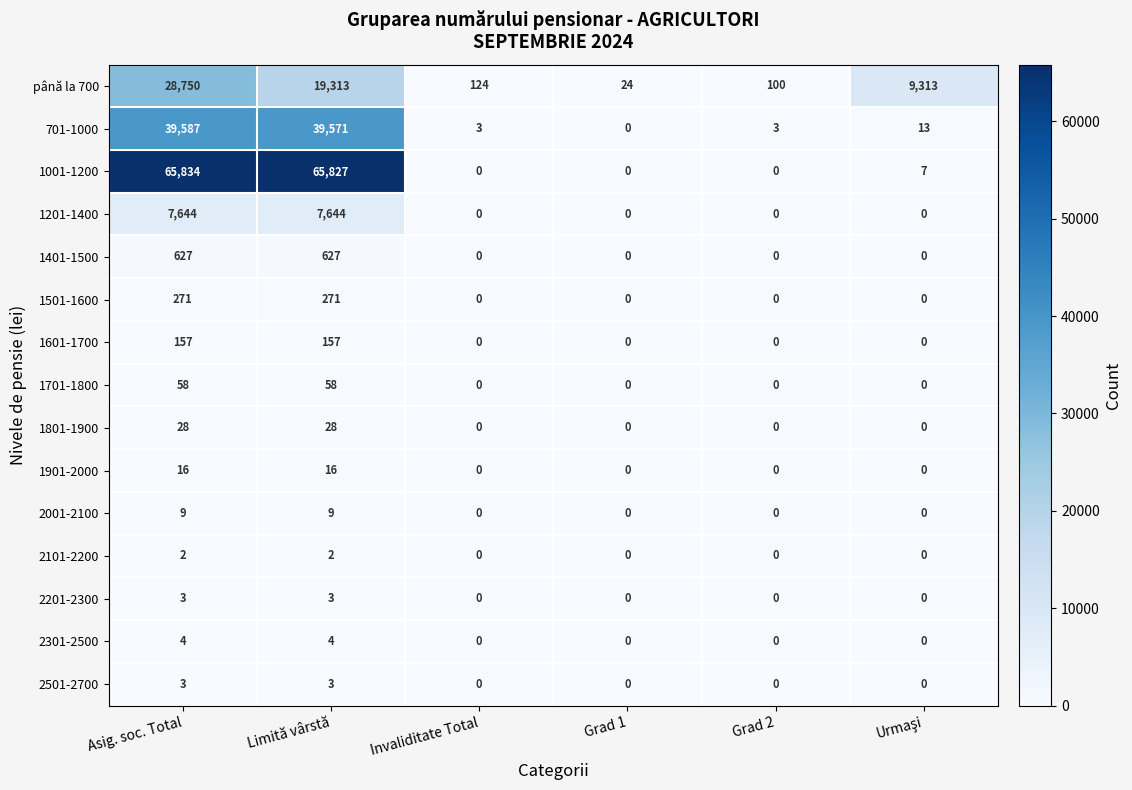

What is the difference between the 2301-2500 values at Asig. soc. Total and Invaliditate Total?

4